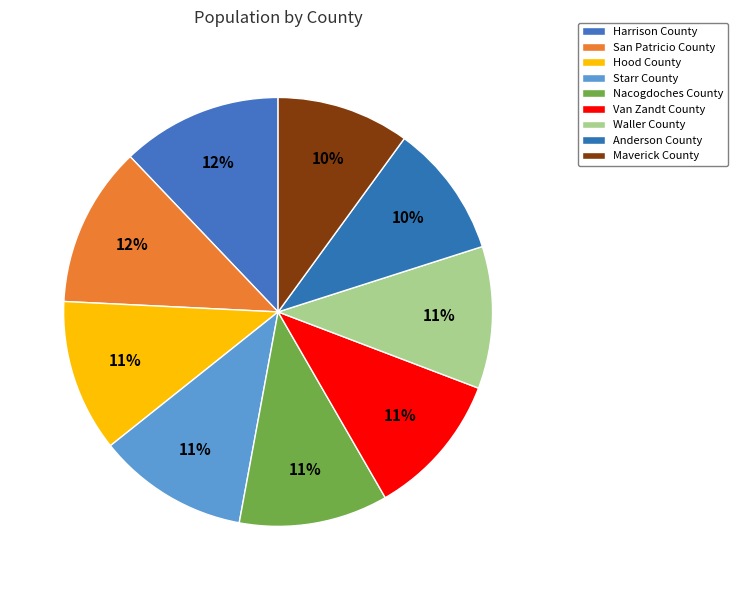

Which slice is the smallest?

Maverick County